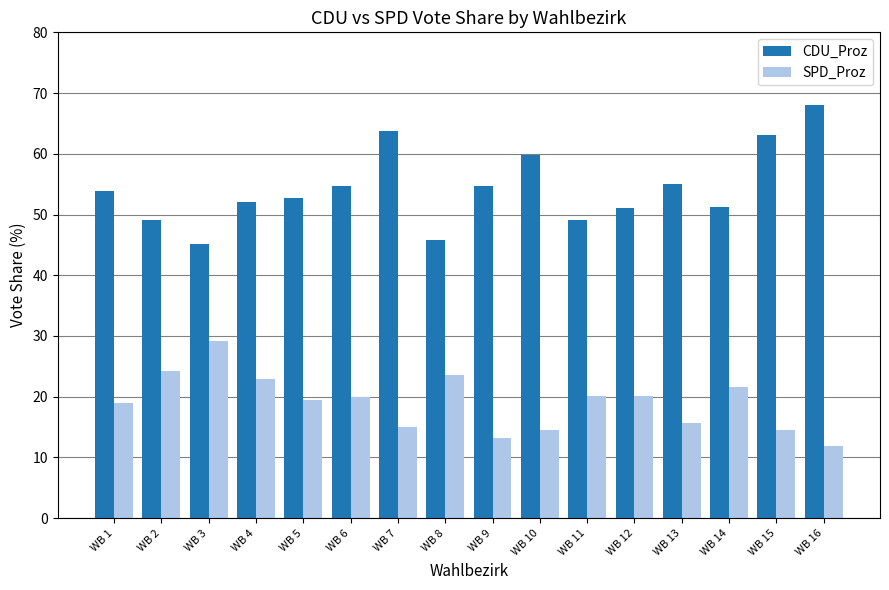

Which series has the largest total across all categories?

CDU_Proz